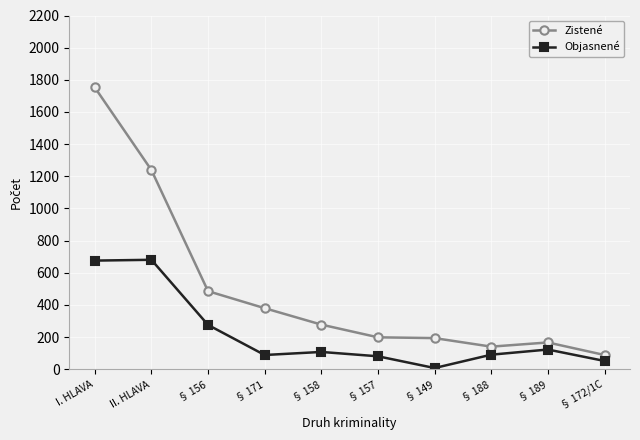

True or false: Zistené and Objasnené intersect in this chart.

False